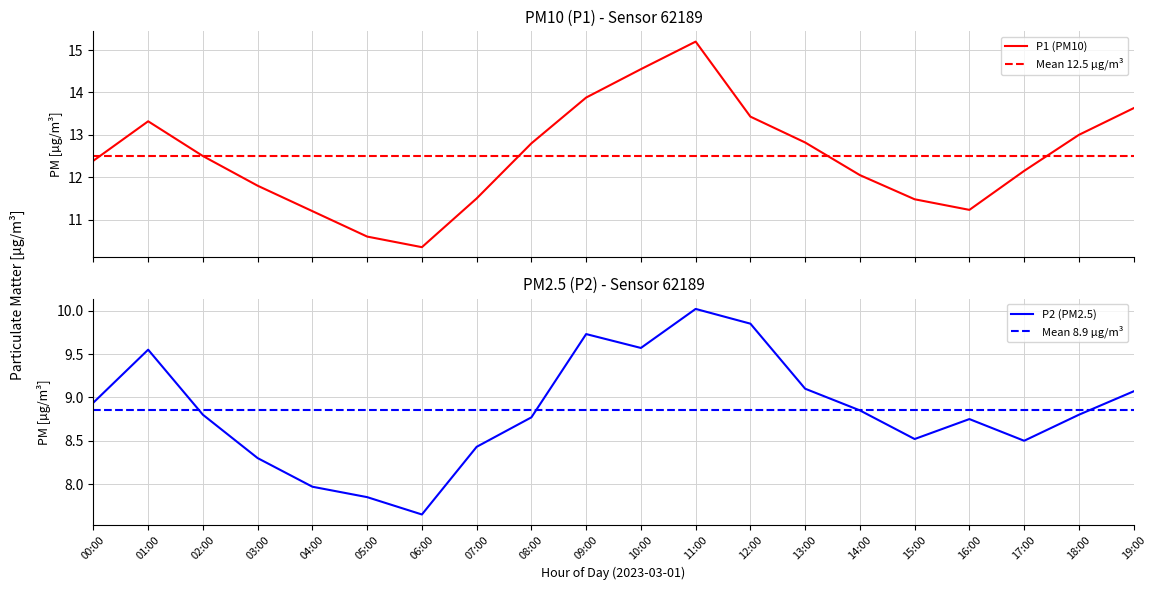

Where does the P2 (PM2.5) series first go above 8?

00:00